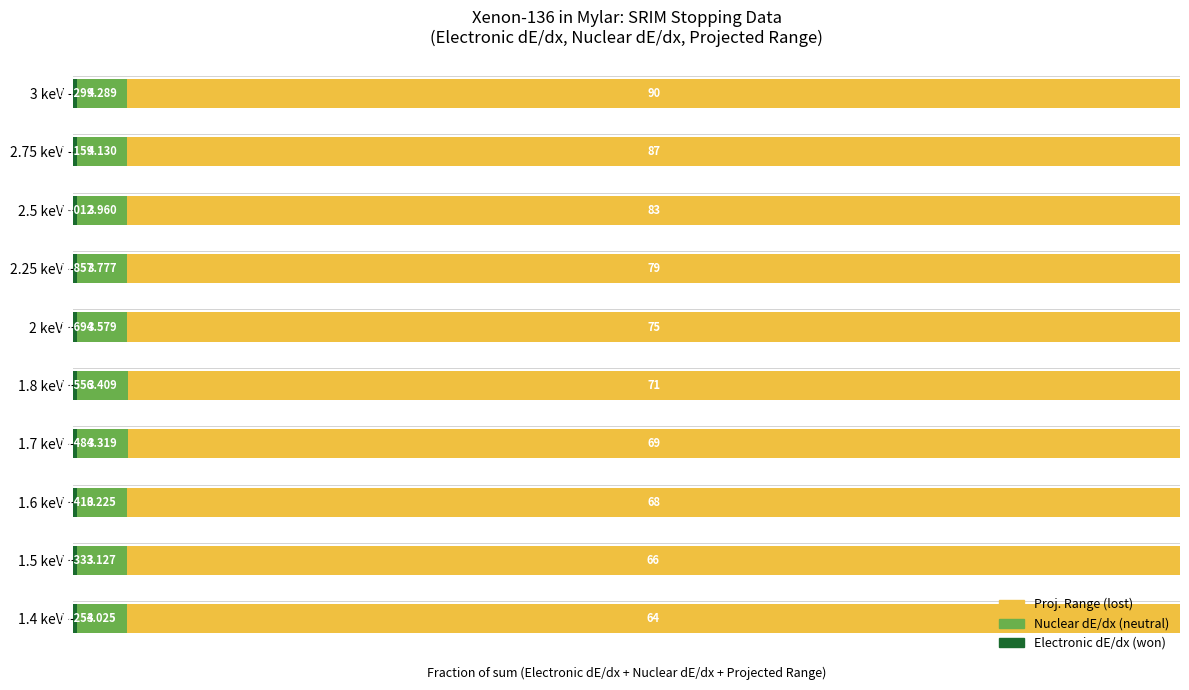

Which series has the largest total across all categories?

Proj. Range (lost)